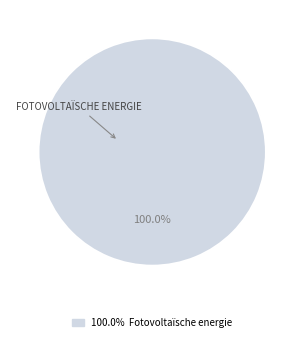

Count the number of slices in the pie.

1